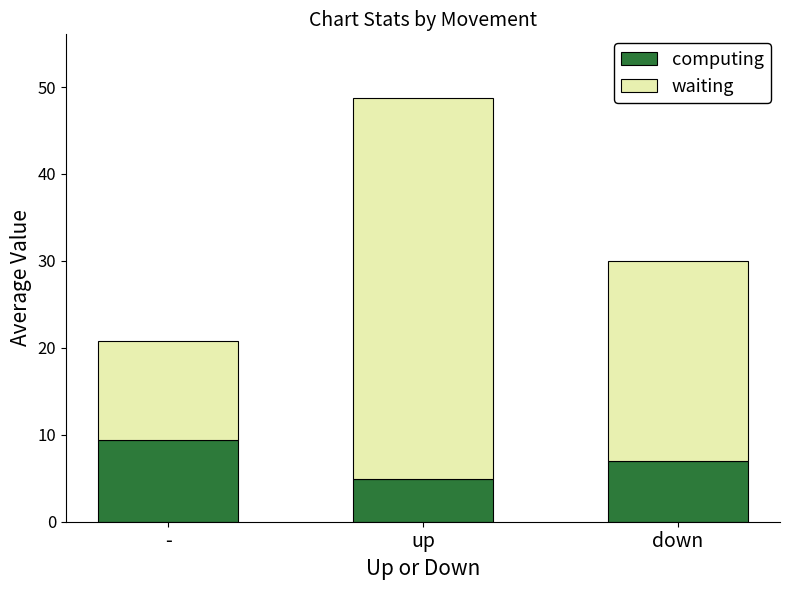

Reading left to right, list the values for the computing series.

9.4	4.9	7.0